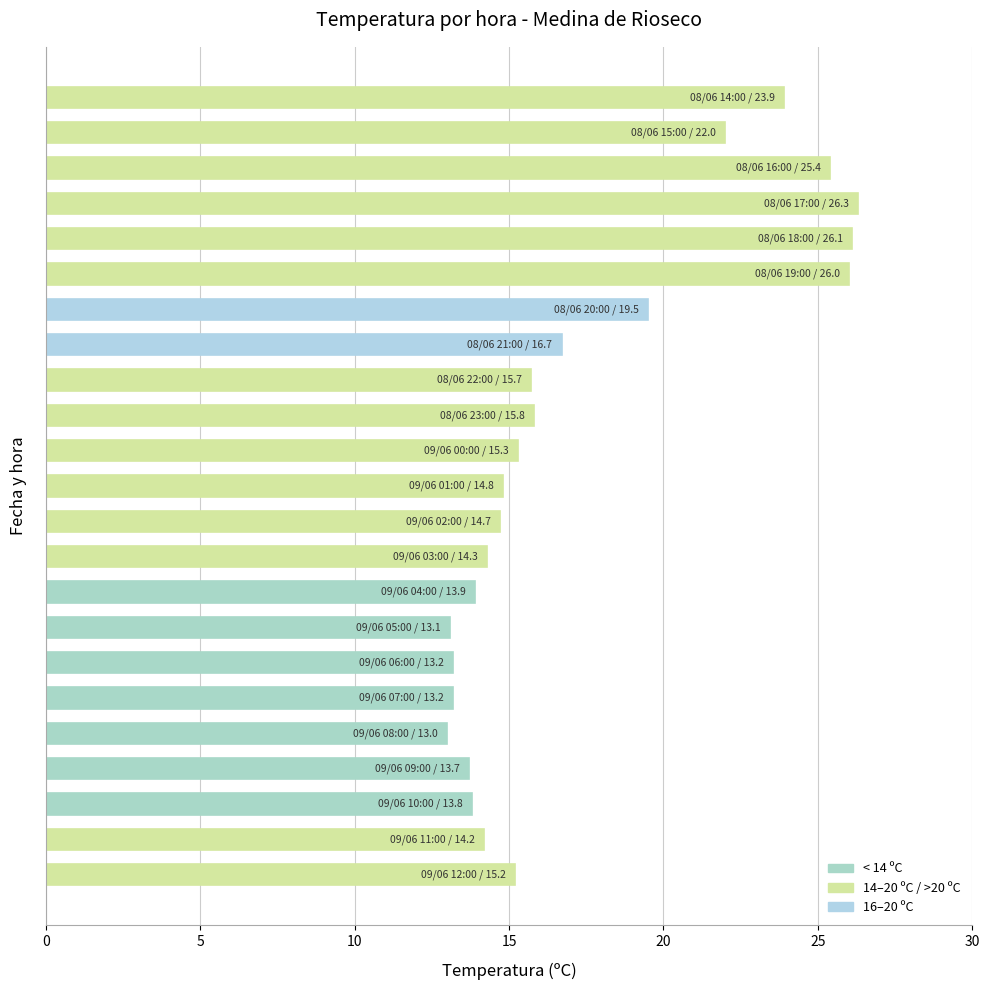

How many bars are there in total?

23